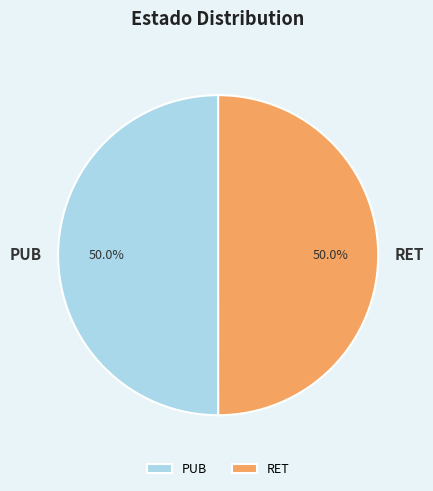

Approximately how many times larger is the value at PUB compared to RET?

1.0